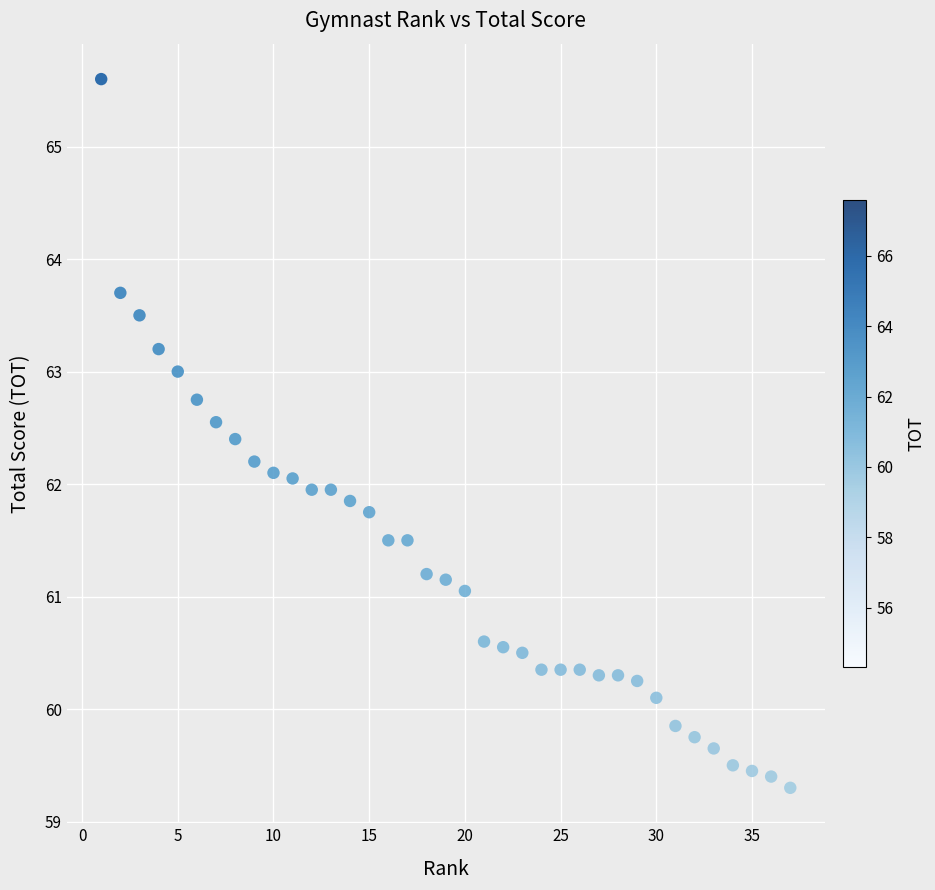

What is the range of Y values (max minus min)?

6.3